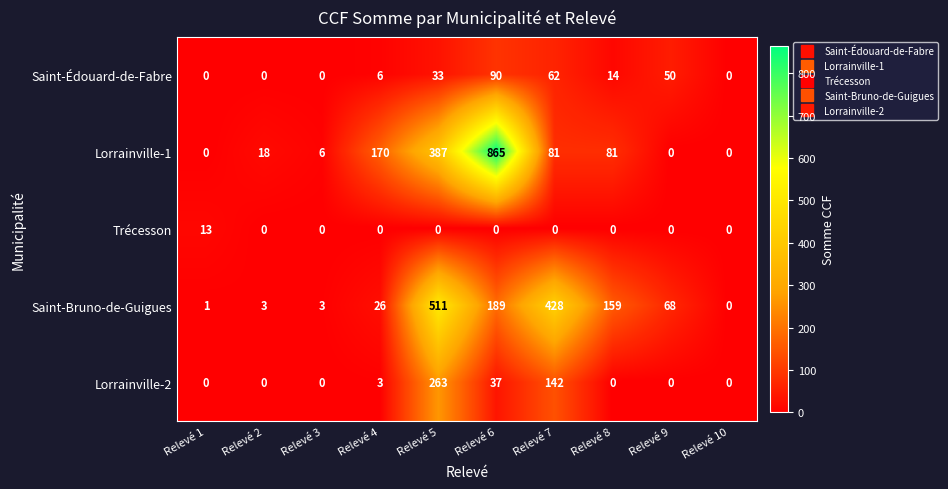

Which series has the largest range (max minus min)?

Lorrainville-1